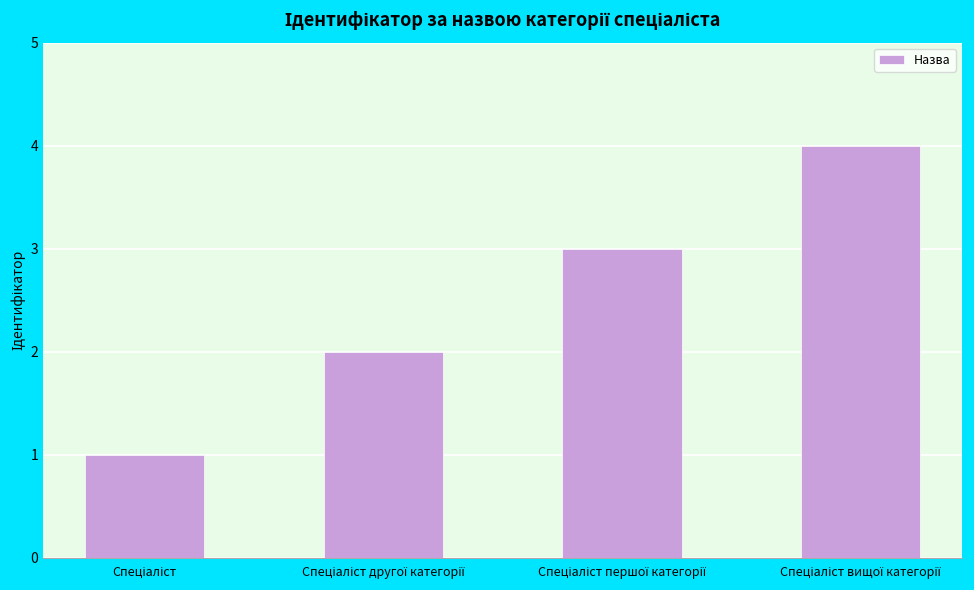

What is the difference between the maximum and minimum values?

3